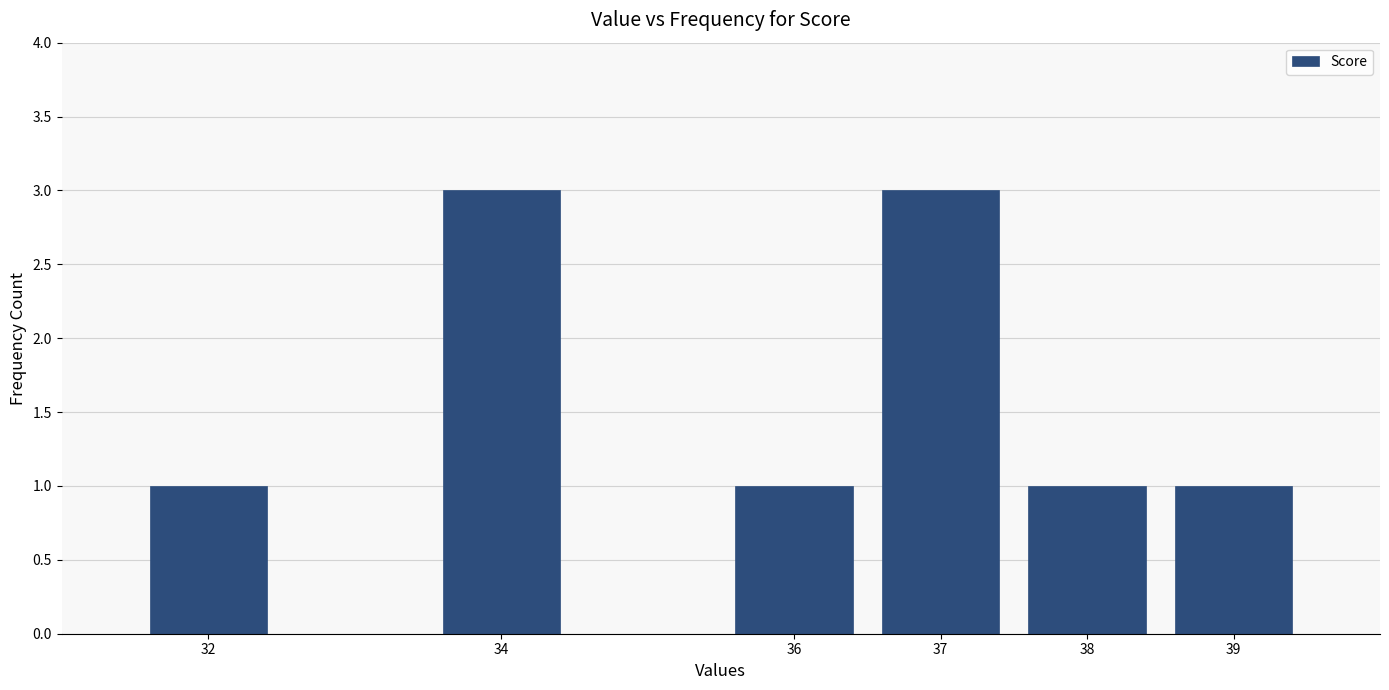

Reading left to right, transcribe all the data shown in this chart.

32=1	34=3	36=1	37=3	38=1	39=1